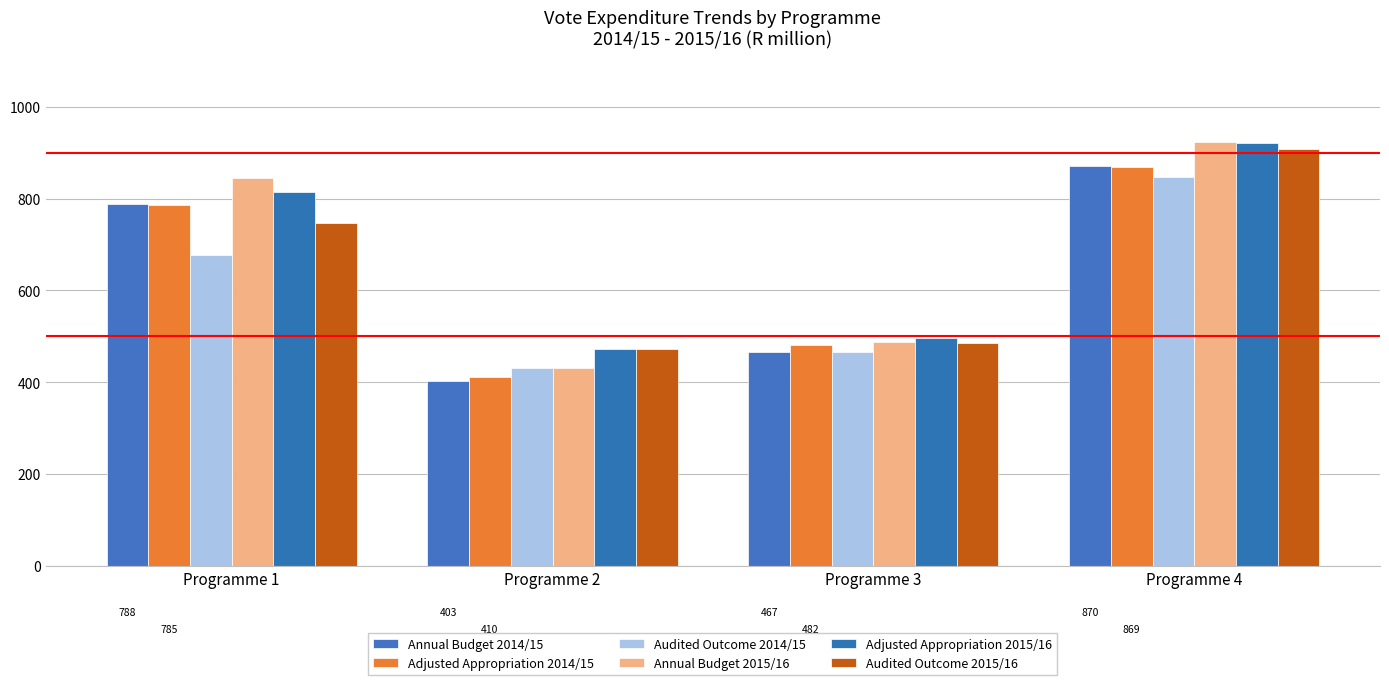

List the series in order of their peak value, highest first.

Annual Budget 2015/16, Adjusted Appropriation 2015/16, Audited Outcome 2015/16, Annual Budget 2014/15, Adjusted Appropriation 2014/15, Audited Outcome 2014/15